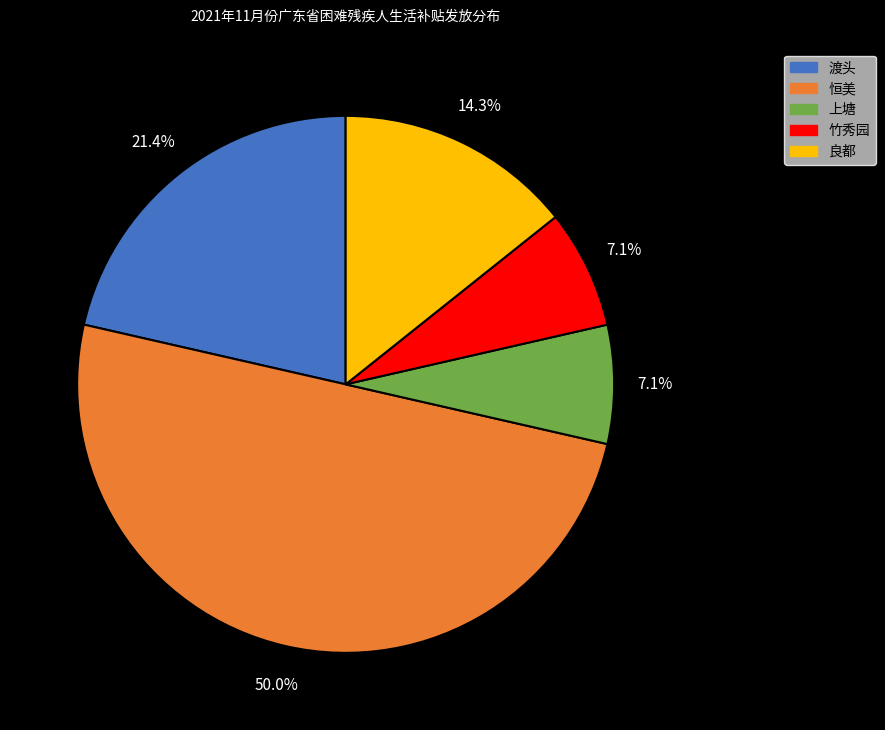

To the nearest percent, what is the difference between the 竹秀园 and 渡头 slice percentages?

14%